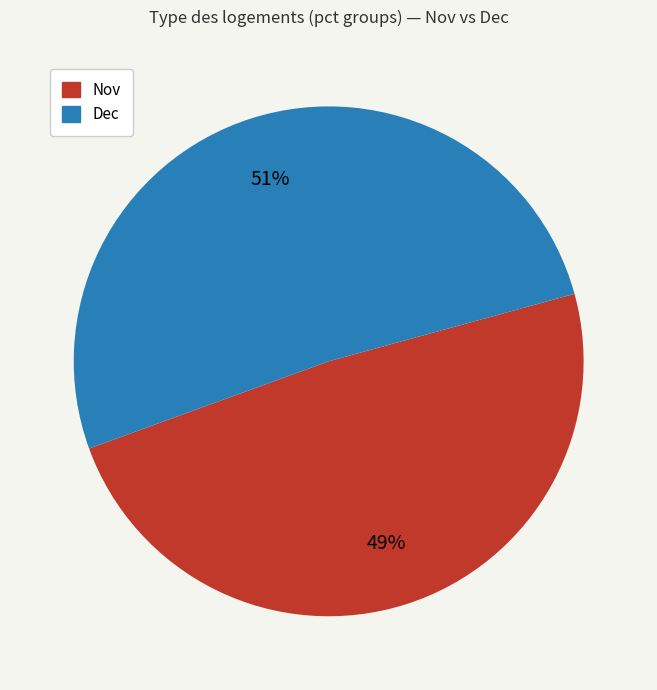

Is there any slice that represents more than half of the pie?

Yes